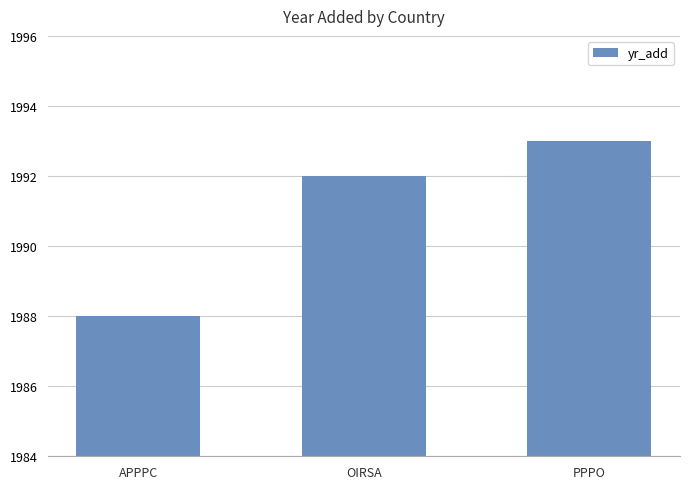

Reading left to right, transcribe all the data shown in this chart.

APPPC=1988	OIRSA=1992	PPPO=1993